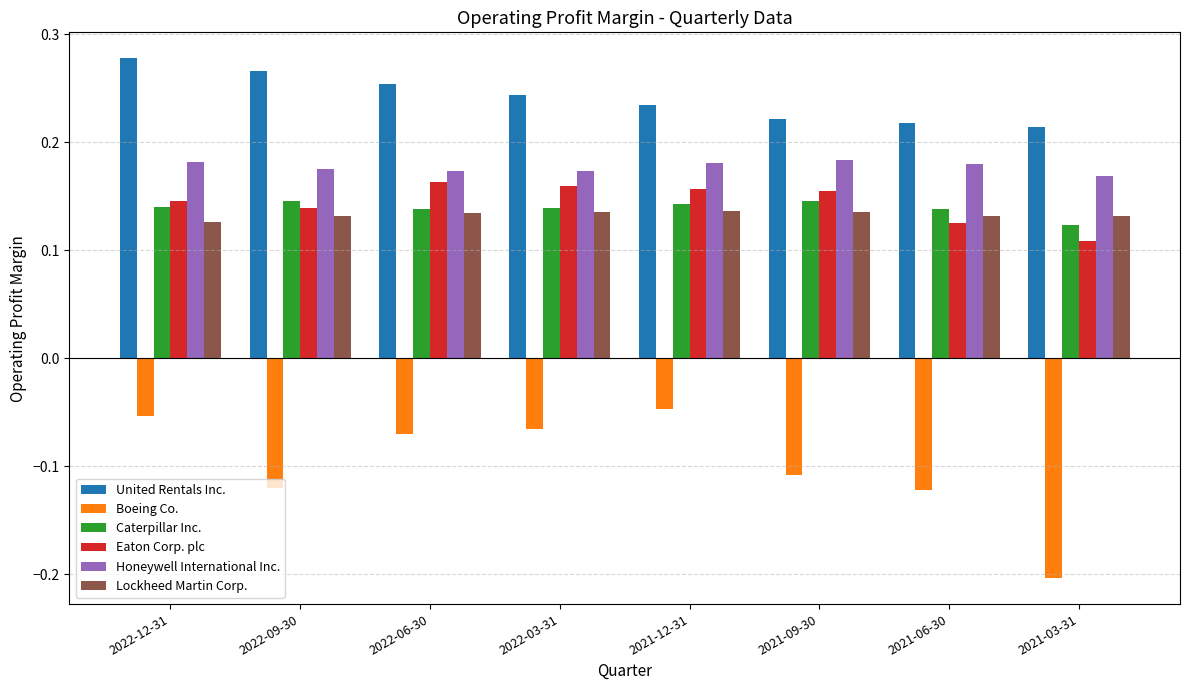

Which series has the widest spread of values?

Boeing Co.